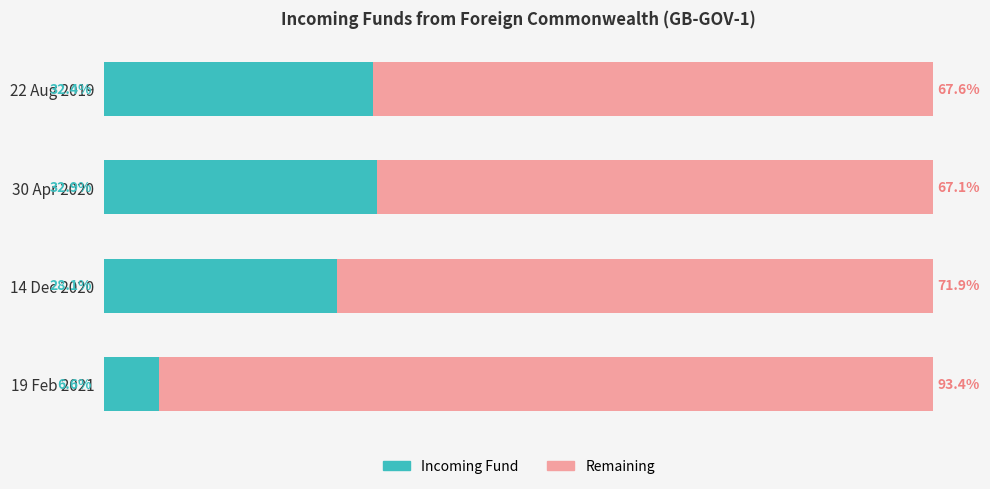

Where is Incoming Fund nearest to the value 19?

14 Dec 2020